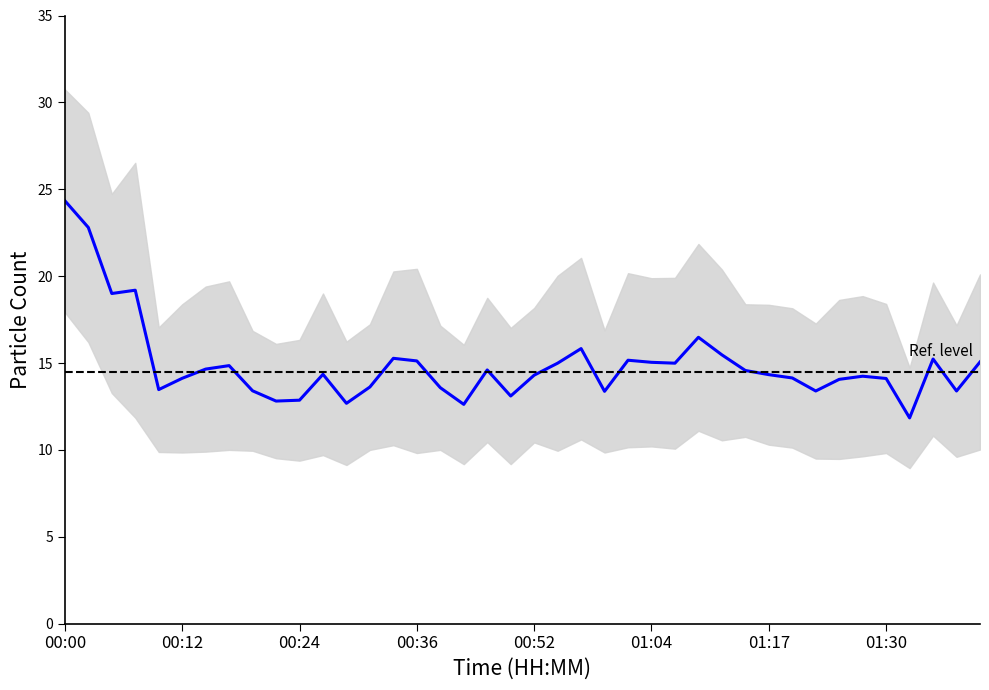

Reading right to left, what are all the values shown in this chart?

01:40=15.1	01:37=13.4	01:35=15.2	01:32=11.8	01:30=14.1	01:27=14.2	01:25=14.1	01:22=13.4	01:20=14.1	01:17=14.3	01:14=14.6	01:12=15.5	01:09=16.5	01:07=15.0	01:04=15.0	01:02=15.2	01:00=13.4	00:57=15.8	00:55=15.0	00:52=14.3	00:50=13.1	00:47=14.6	00:41=12.6	00:39=13.6	00:36=15.1	00:34=15.3	00:32=13.6	00:29=12.7	00:27=14.3	00:24=12.9	00:22=12.8	00:19=13.4	00:17=14.8	00:15=14.7	00:12=14.1	00:10=13.5	00:07=19.2	00:05=19.0	00:02=22.8	00:00=24.3